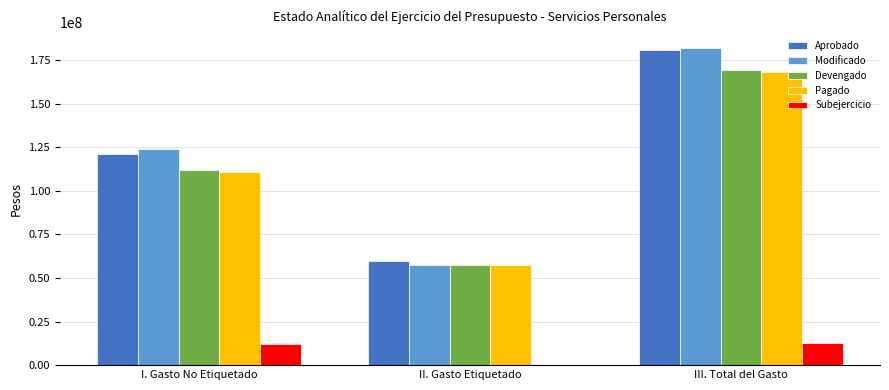

Between I. Gasto No Etiquetado and III. Total del Gasto, which series saw the biggest shift?

Aprobado